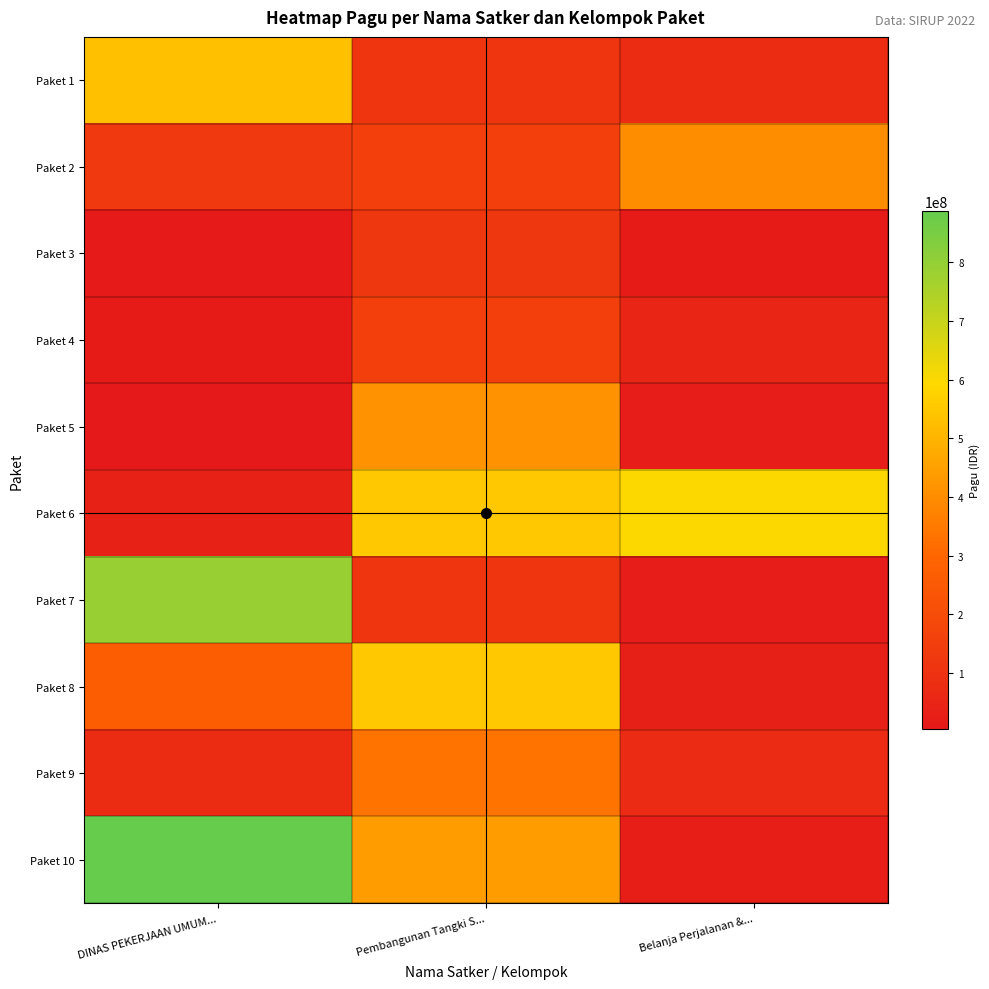

At DINAS PEKERJAAN UMUM..., list the series in order from smallest to largest.

Paket 5, Paket 3, Paket 4, Paket 6, Paket 9, Paket 2, Paket 8, Paket 1, Paket 7, Paket 10